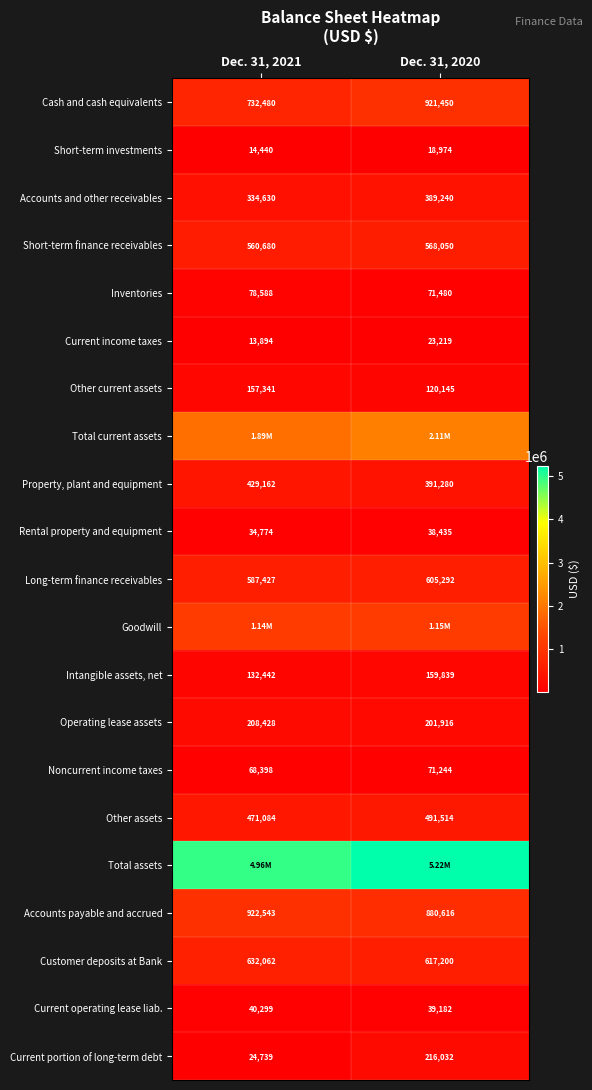

Which label corresponds to the largest value in the chart?

Dec. 31, 2020